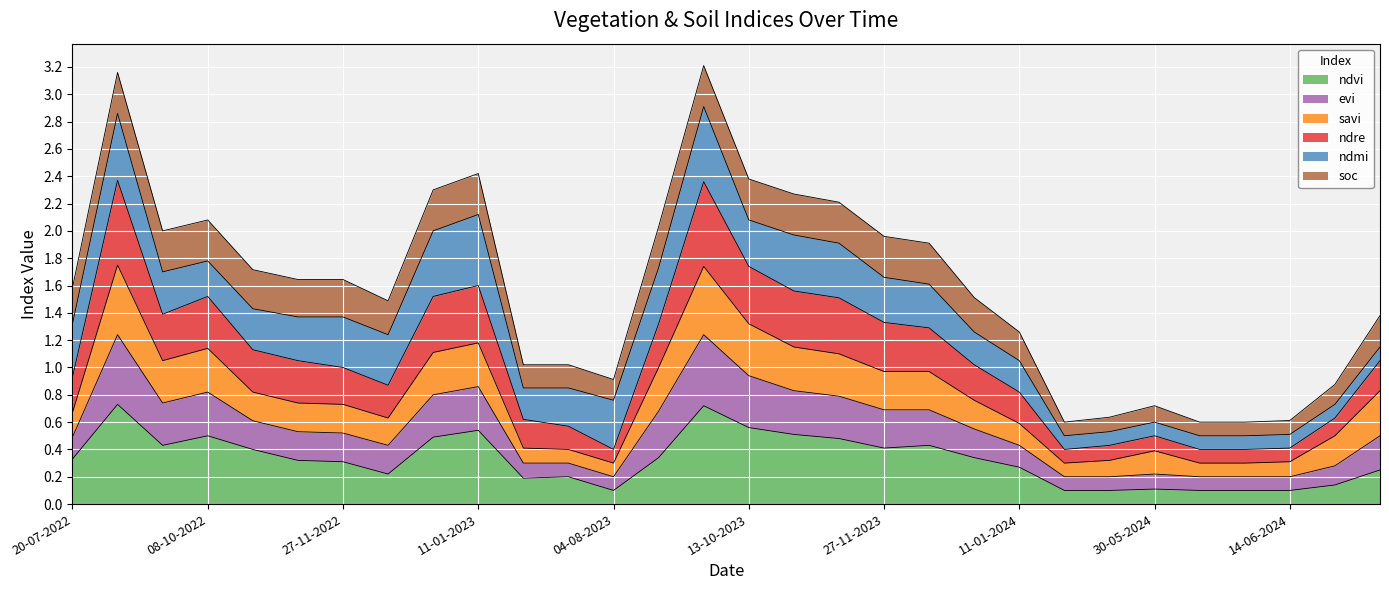

The ndvi series shows 0.3 at 20-07-2022. True or false?

True